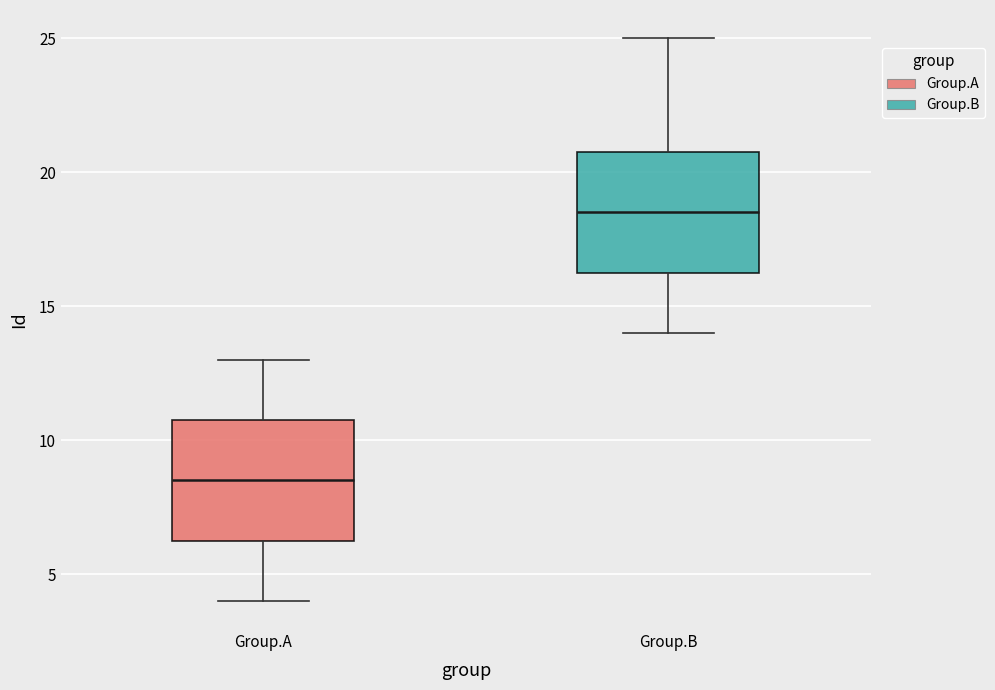

Which box has the lowest median line?

Group.A